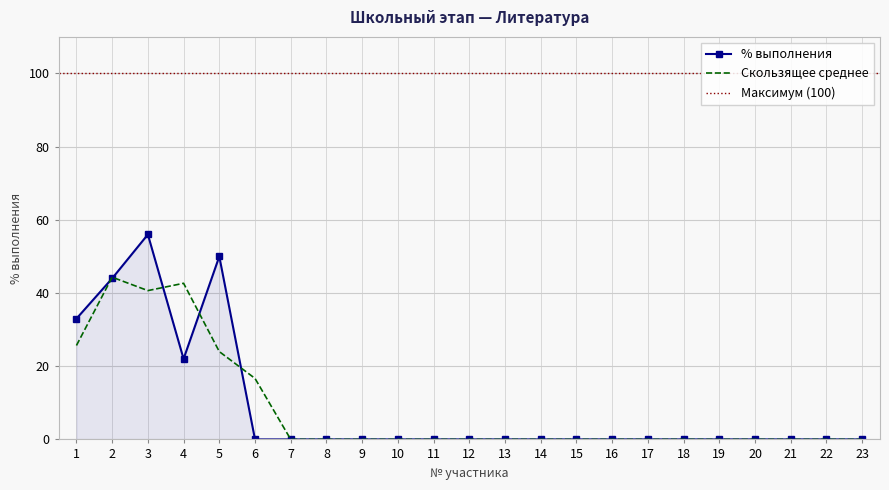

Where is the first local minimum?

4